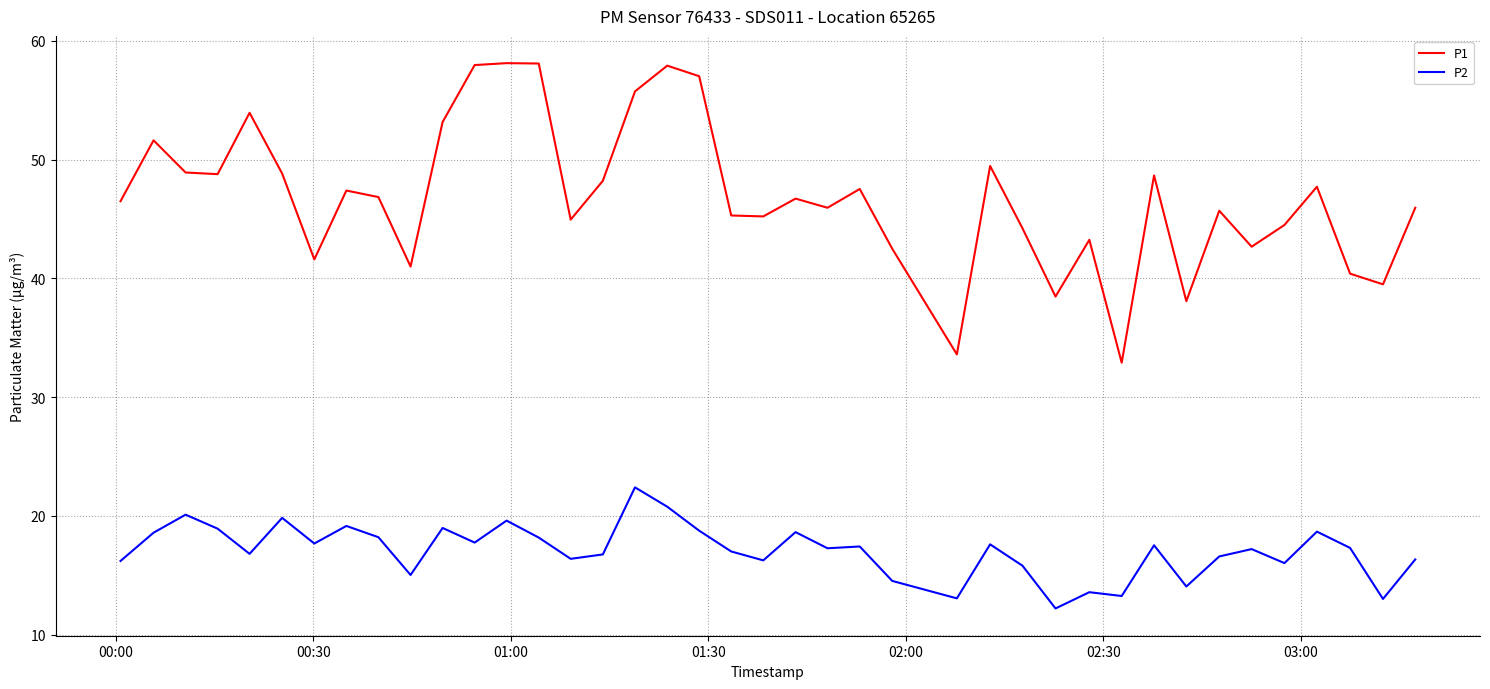

What is the greatest value displayed?

58.1